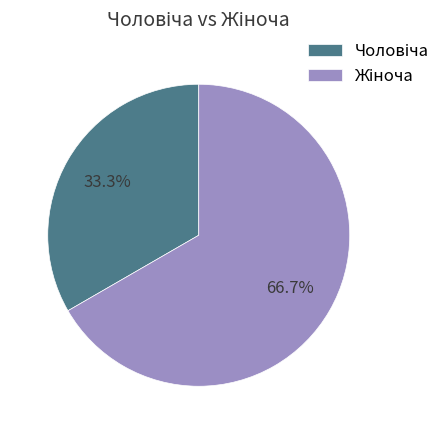

To the nearest percent, what percentage of the pie is Жіноча?

67%